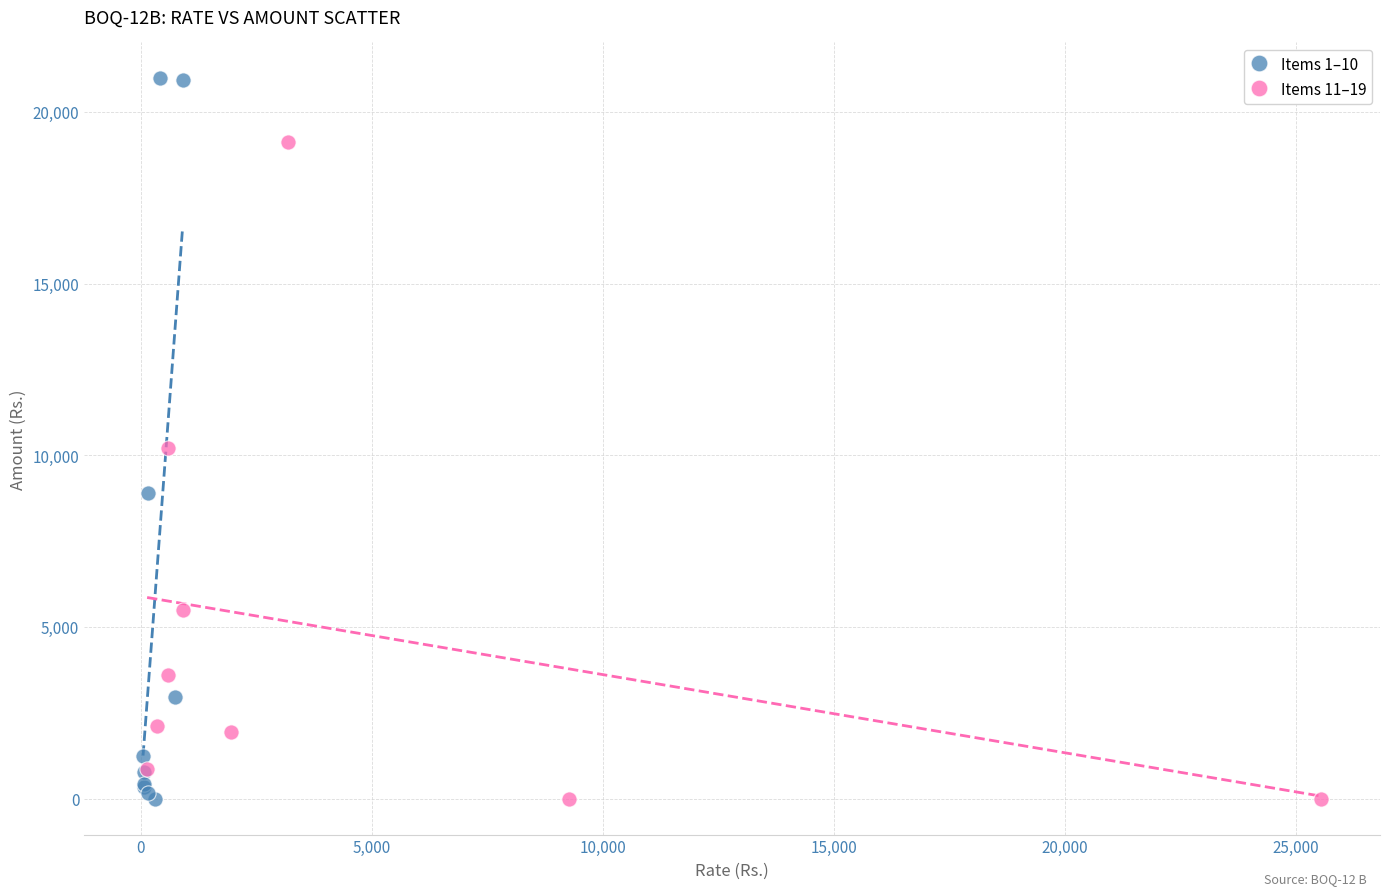

Which series has the widest spread of Y values?

Items 1–10